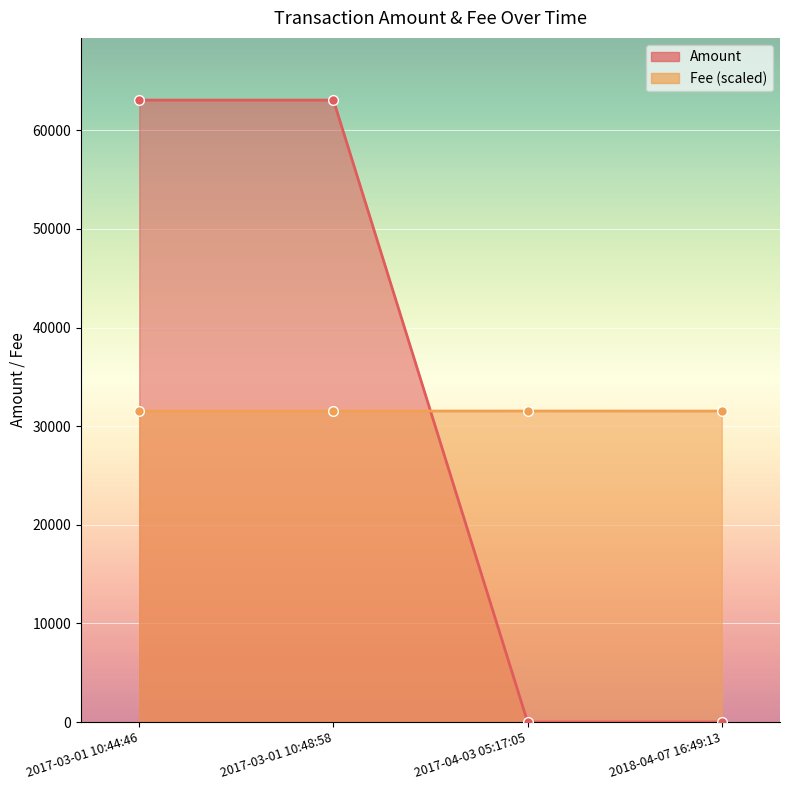

Rank the series at 2018-04-07 16:49:13 from lowest to highest value.

Amount, Fee